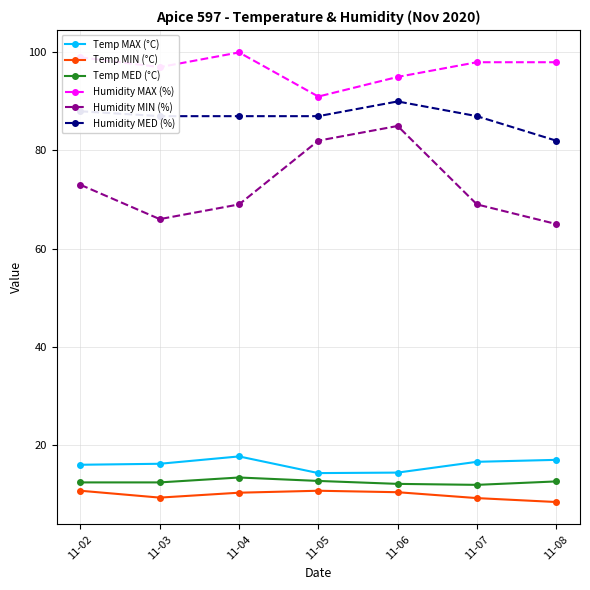

What is the difference between the Humidity MIN (%) values at 11-02 and 11-05?

9.0